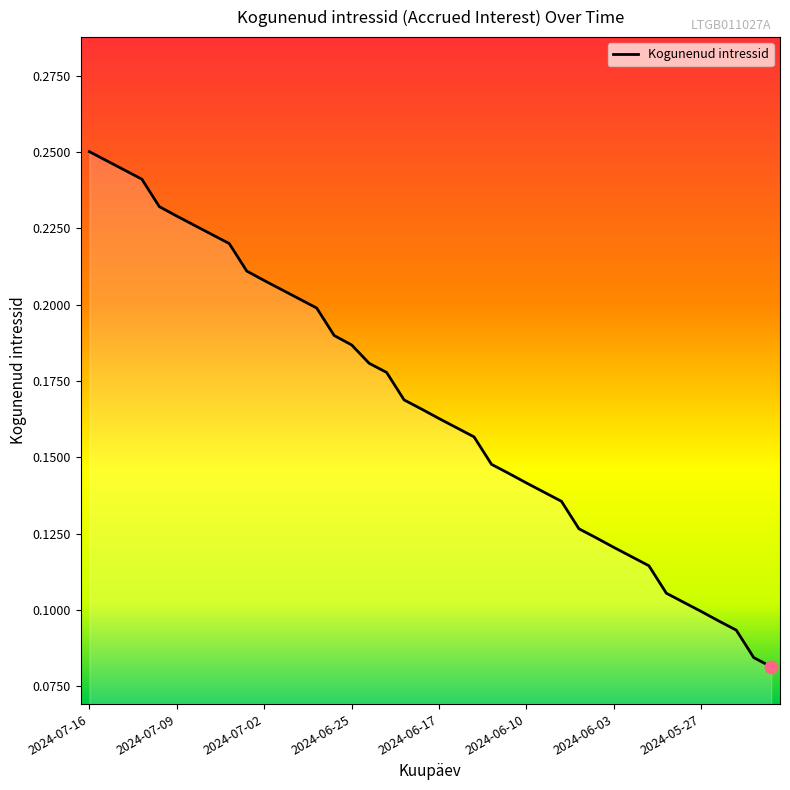

At which category does the chart reach its minimum across all series?

2024-05-21